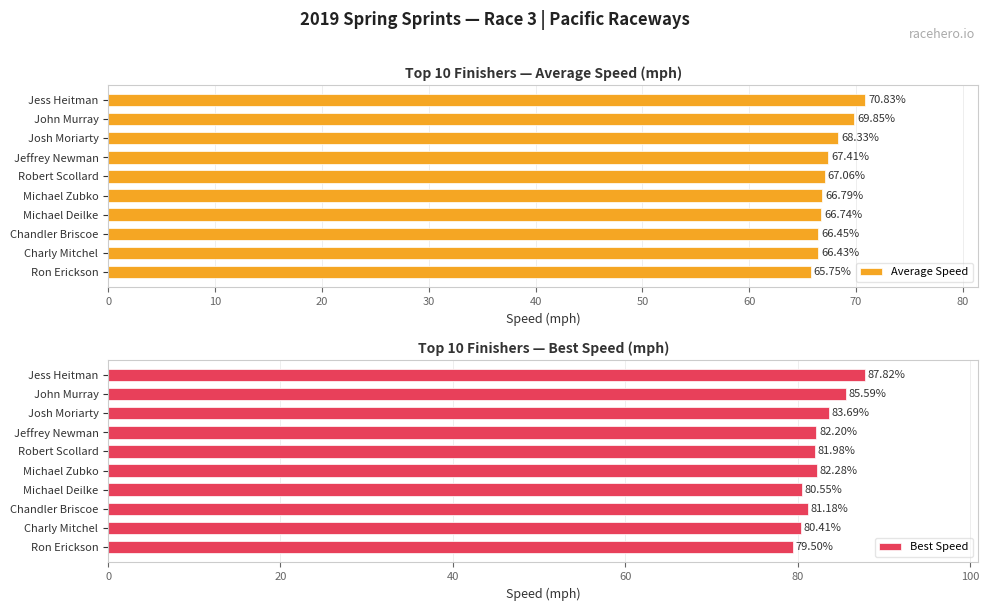

True or false: Best Speed has a value of 82.0 at Robert Scollard.

True